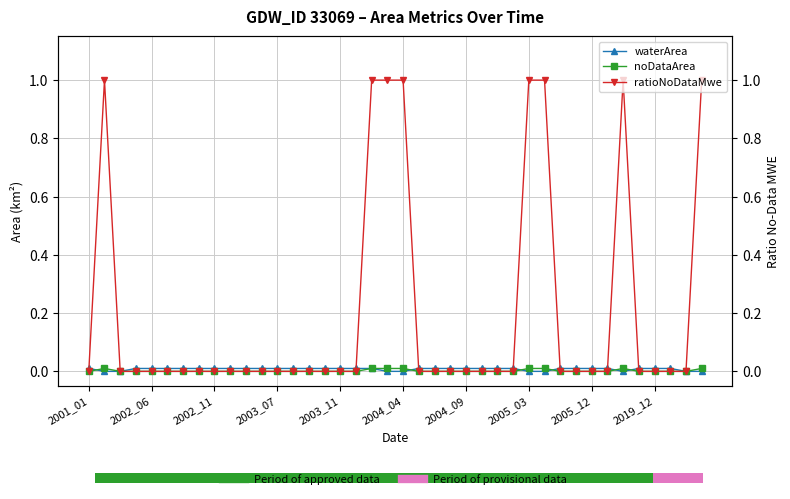

What position from the right is 19?

21